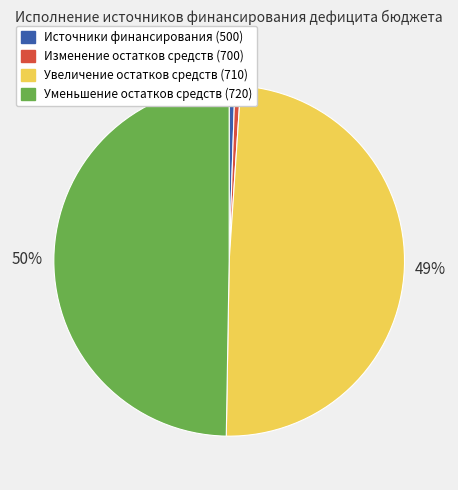

Which slice is the largest?

Уменьшение остатков средств (720)